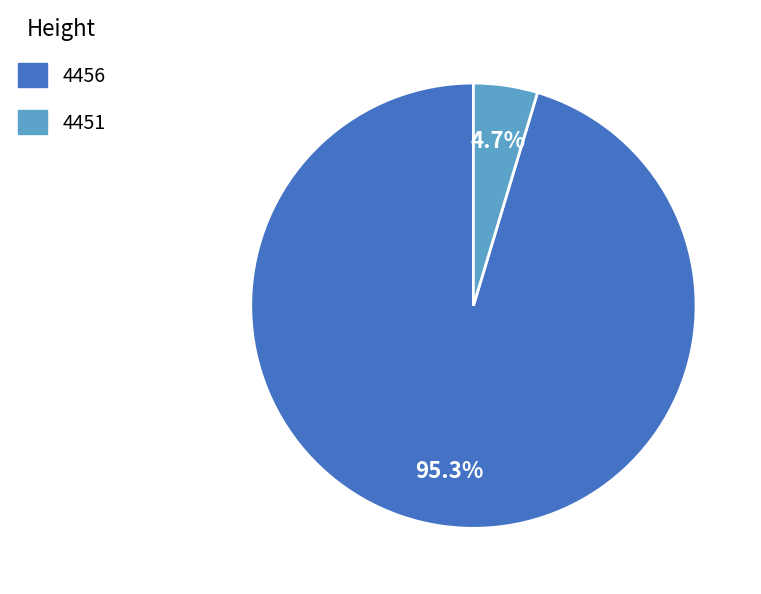

To the nearest percent, what percentage of the pie is 4456?

95%